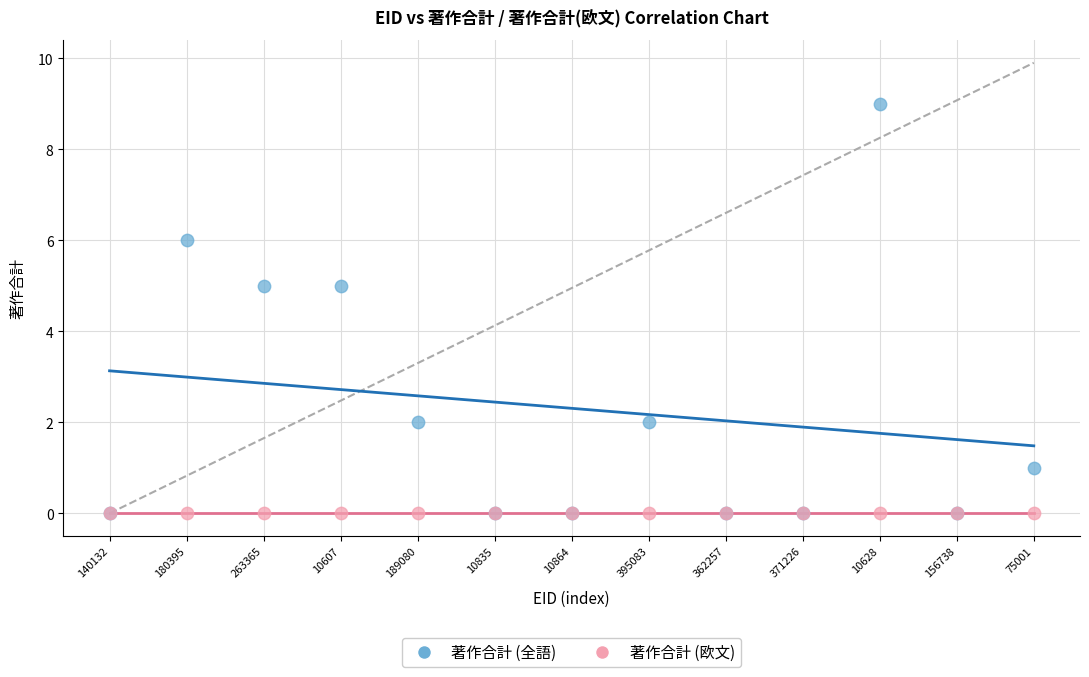

What are all the series names shown in the legend?

著作合計 (全語), 著作合計 (欧文)